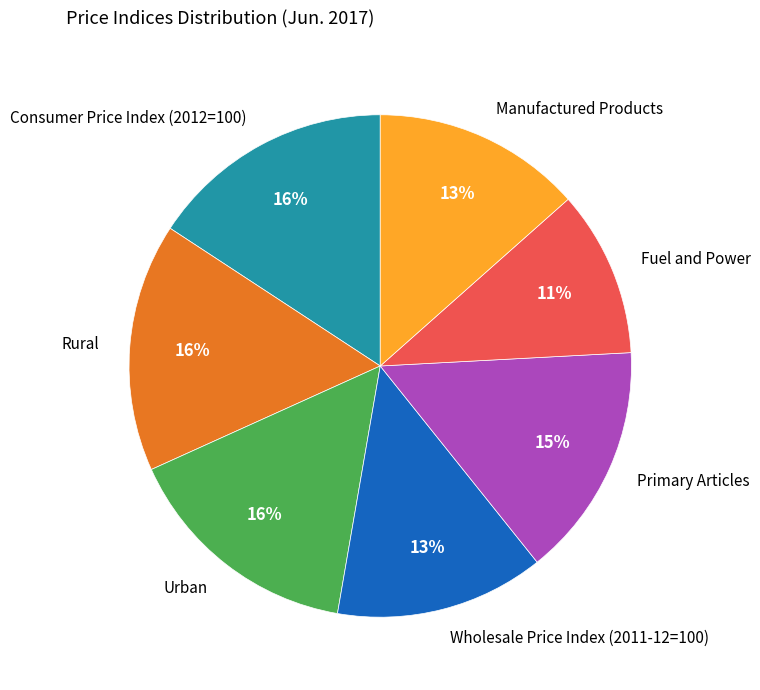

True or false: Rural accounts for 16% of the total.

True